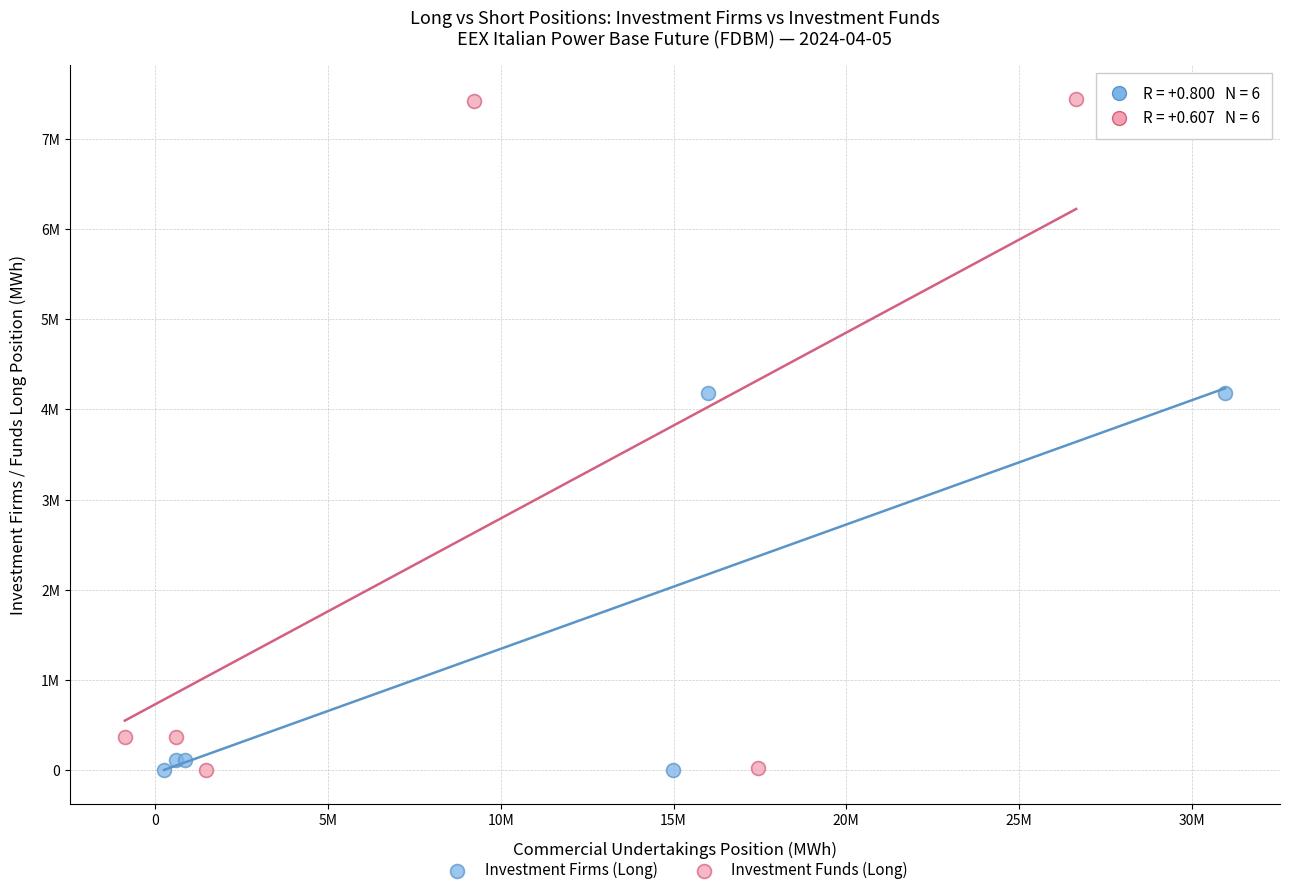

What are all the series names shown in the legend?

Investment Firms (Long), Investment Funds (Long)